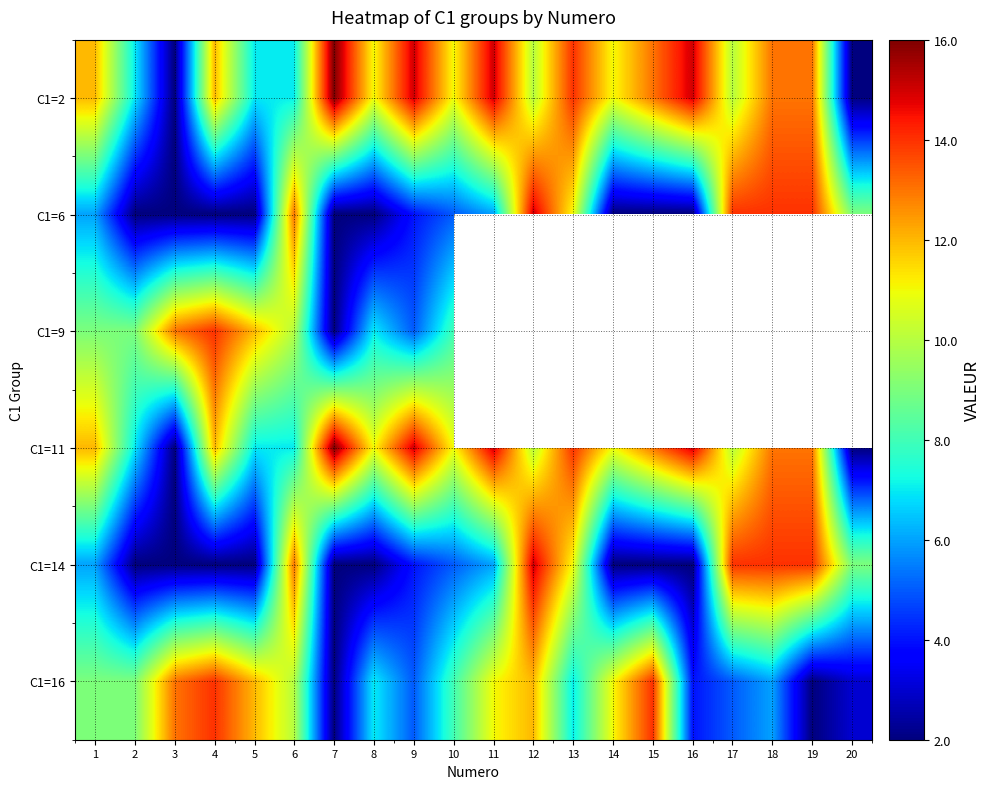

The value of C1=16 at 3 is 17.2. True or false?

False